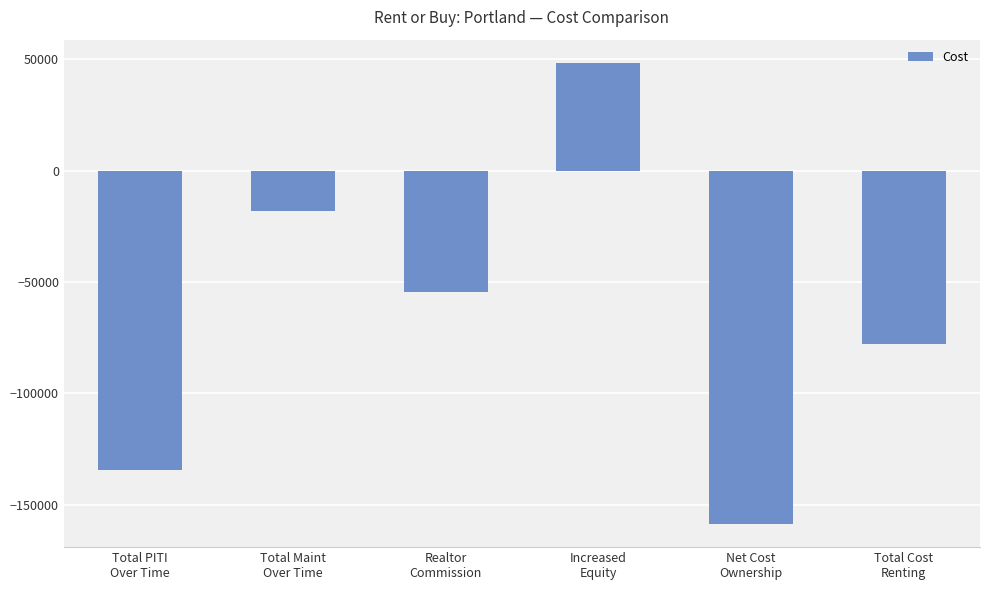

What is the difference between the values at Increased
Equity and Net Cost
Ownership?

206917.9